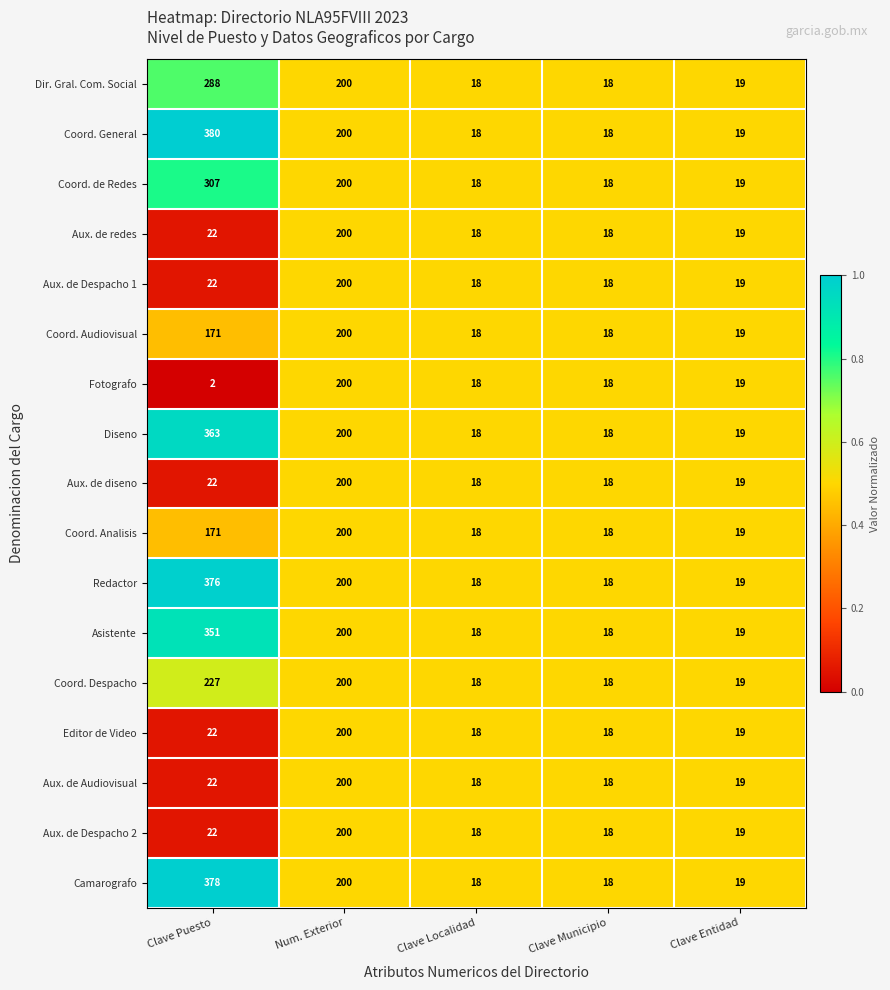

Which label corresponds to the smallest value in the chart?

Clave Puesto